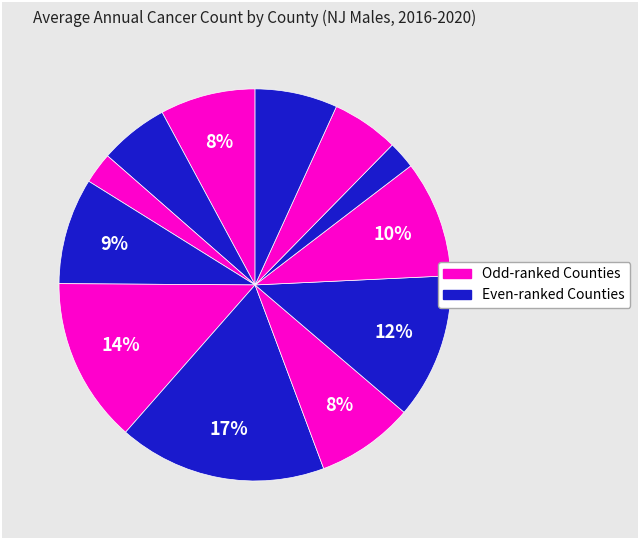

Is there a majority slice in this chart?

No